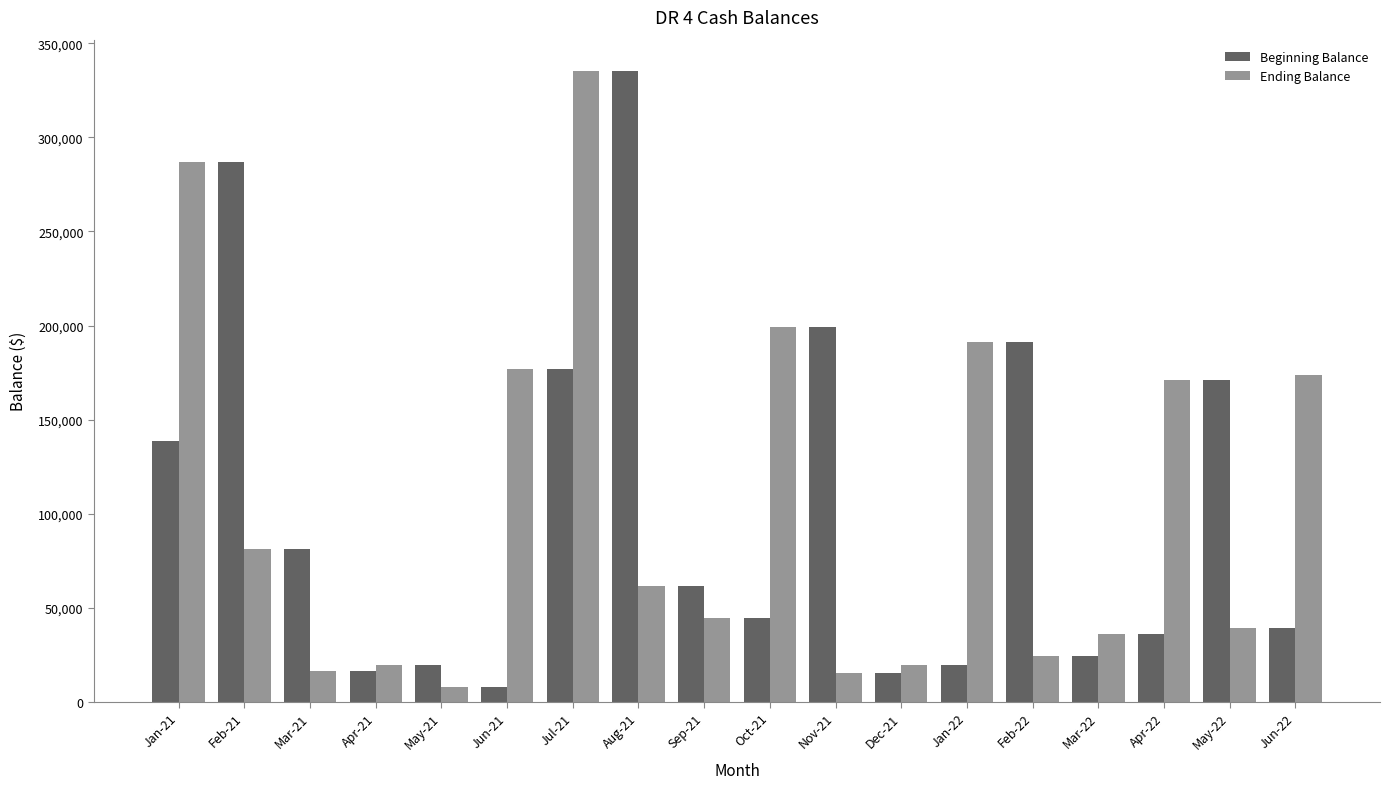

Read the Beginning Balance value at Mar-22.

24269.1